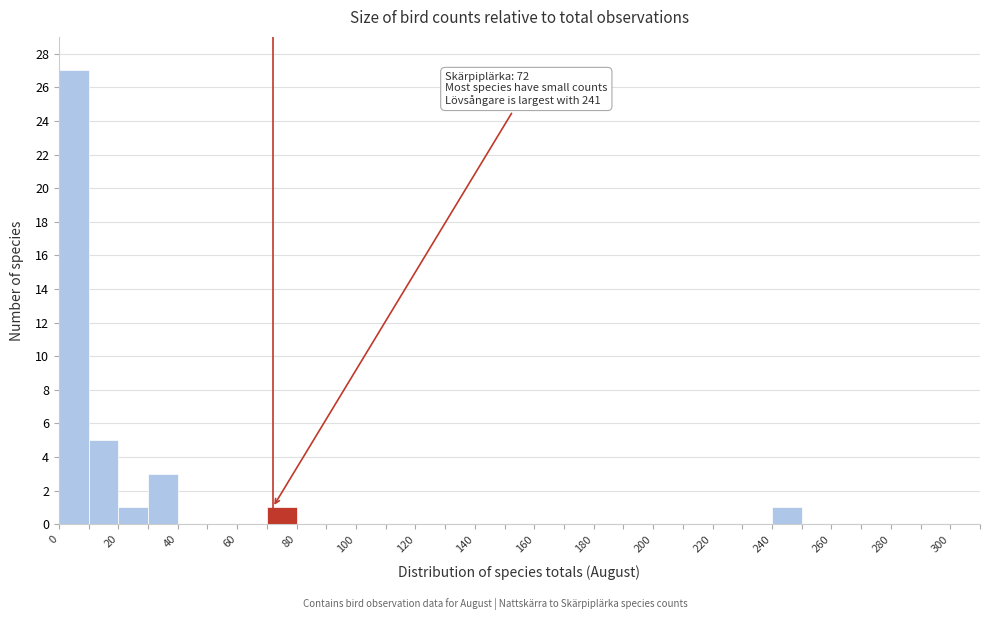

Over which range of the x-axis is the bar tallest?

0 to 10